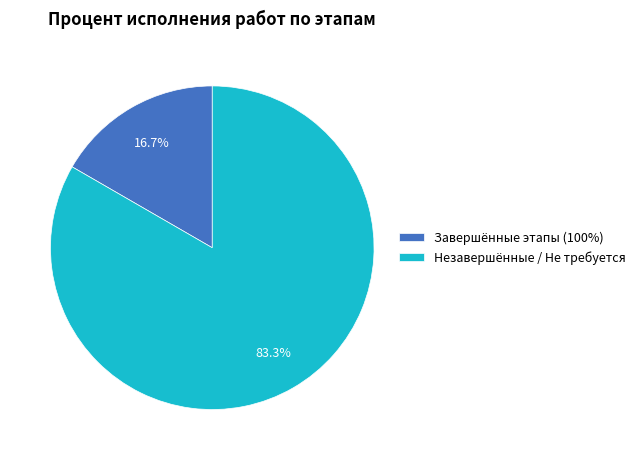

Is there a majority slice in this chart?

Yes